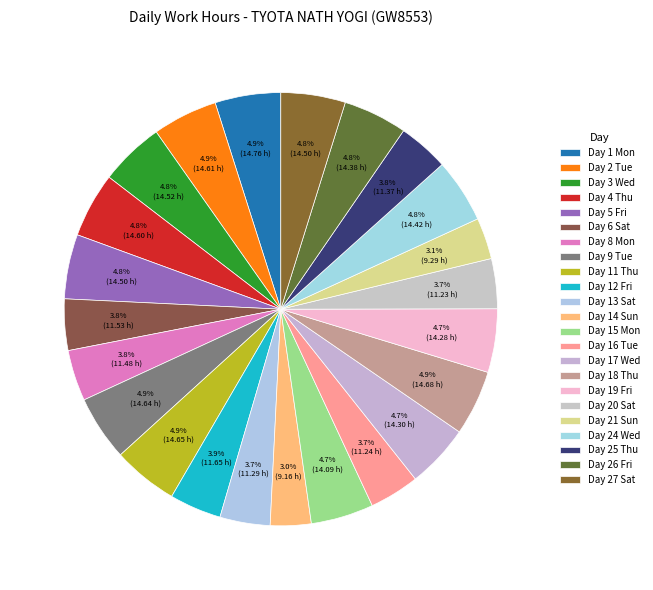

Does any single category account for the majority?

No